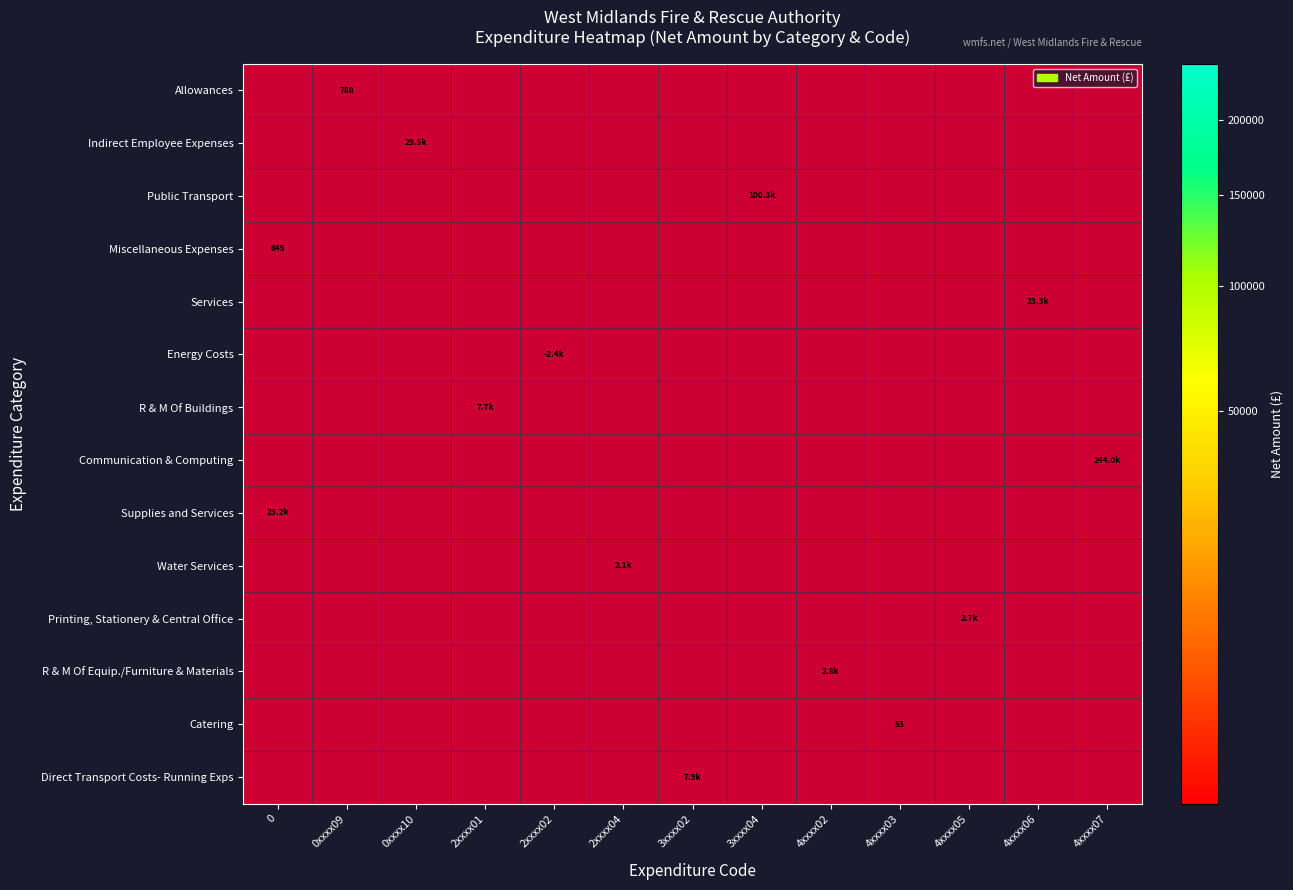

Which label corresponds to the largest value in the chart?

4xxxx07